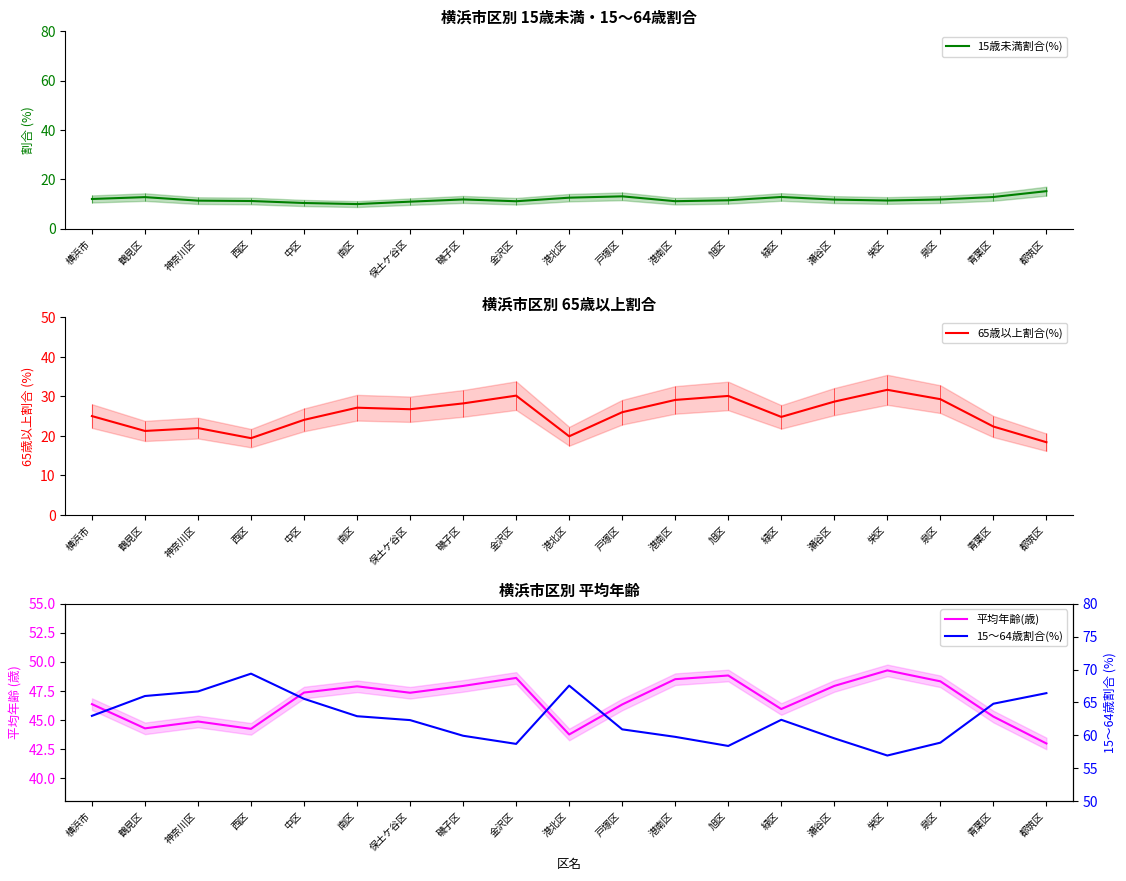

What is the difference between the maximum and minimum values in the 平均年齢(歳) series?

6.3